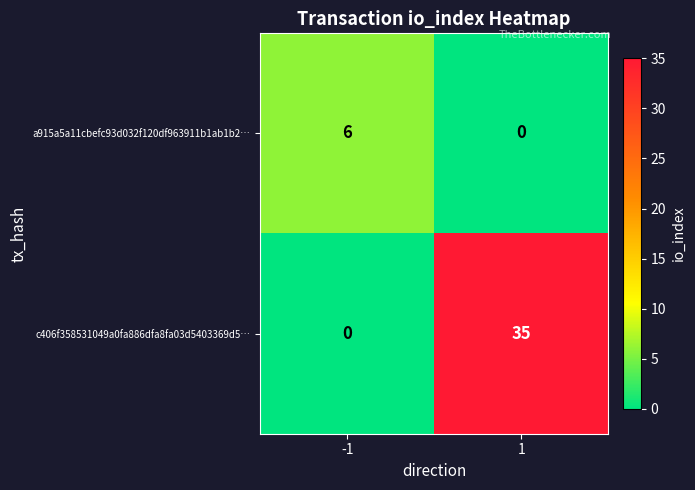

Which series changed the most between -1 and 1?

c406f358531049a0fa886dfa8fa03d5403369d5…